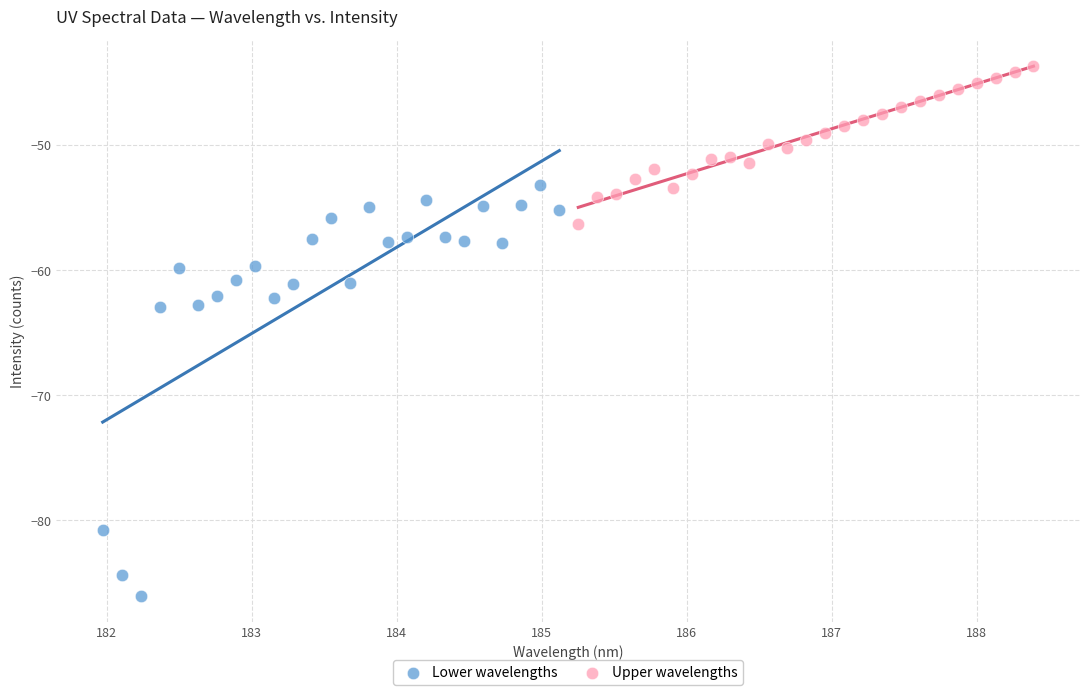

Which series reaches the minimum Y coordinate?

Lower wavelengths